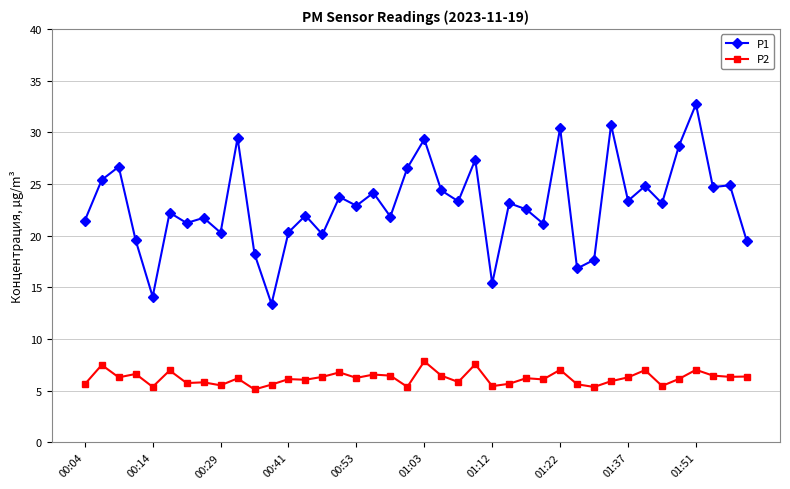

True or false: P2 has more than 1 points higher than both neighbors.

True